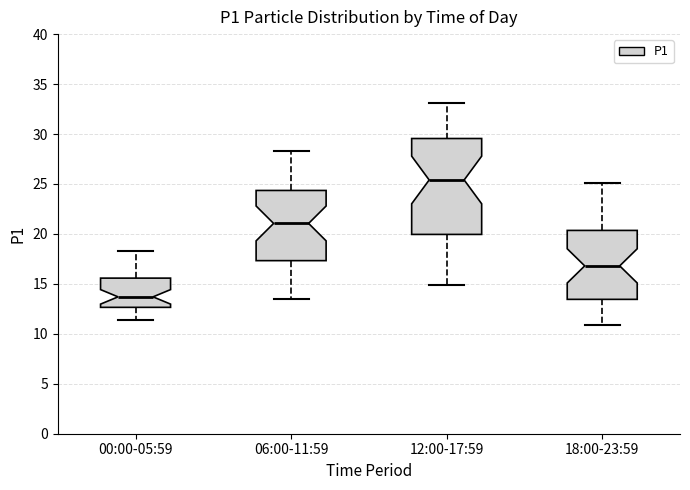

Which box has the highest median line?

12:00-17:59